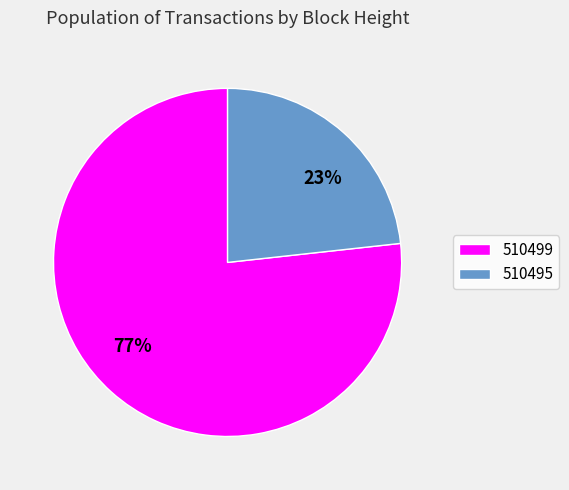

Does any single category account for the majority?

Yes